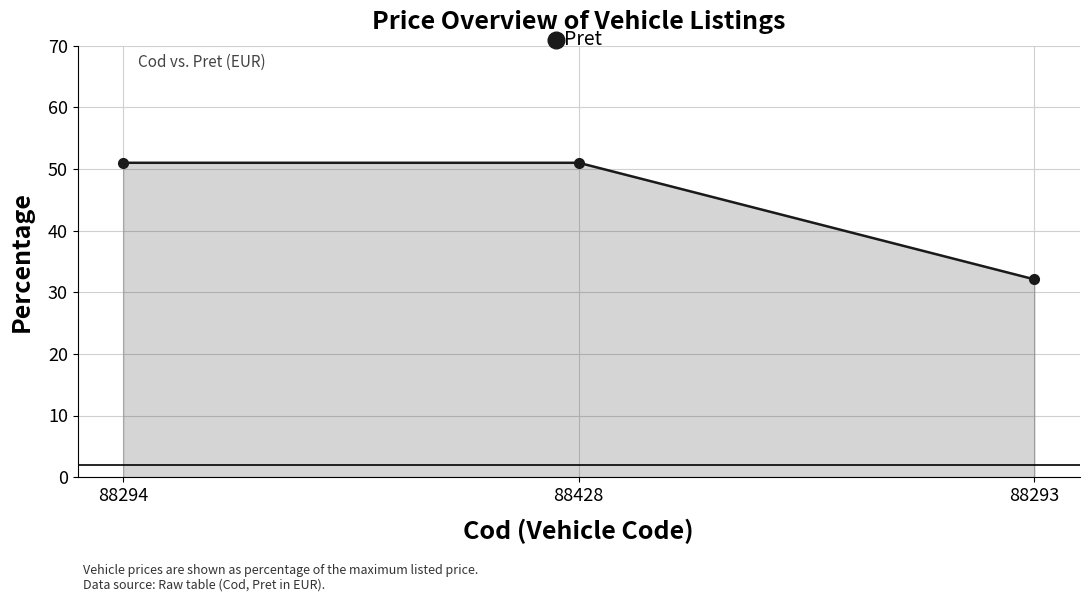

What is the smallest value displayed?

32.1